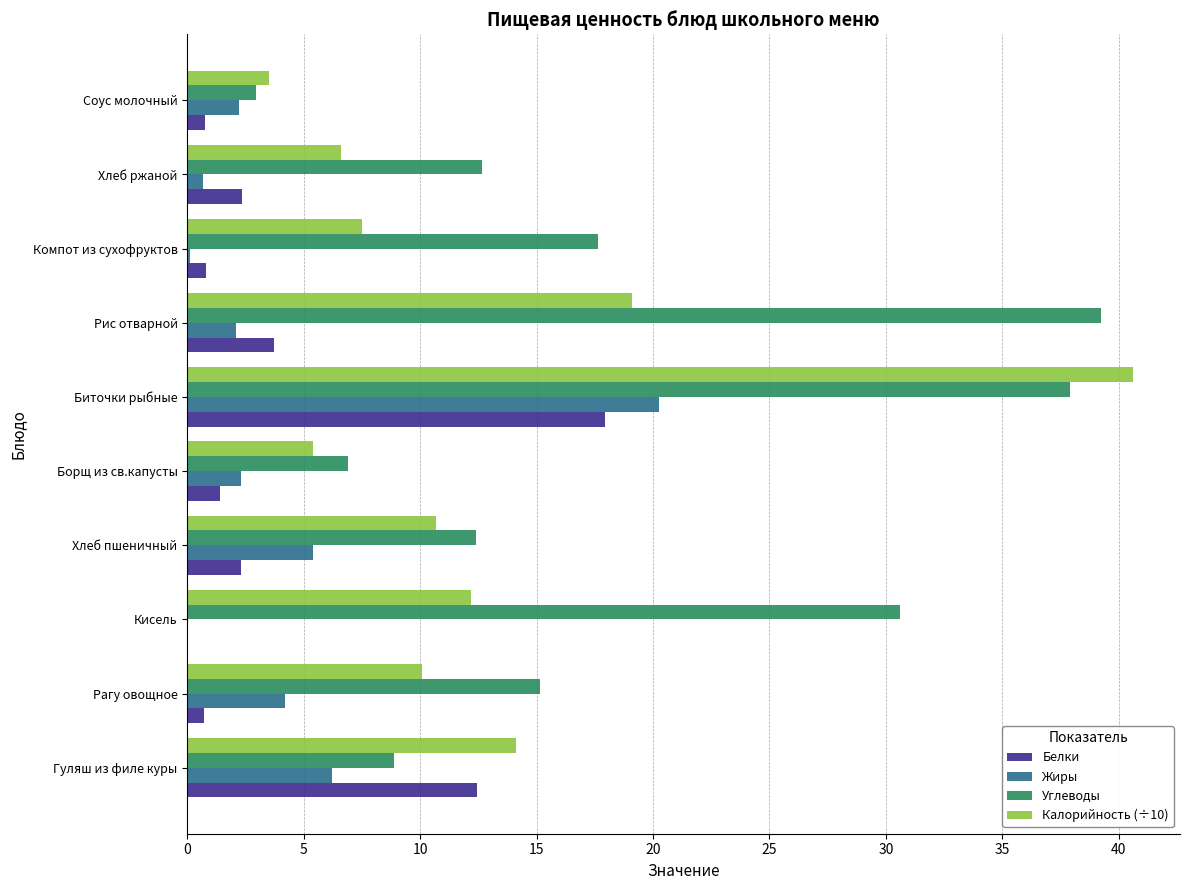

Which category has the highest value across all series?

Биточки рыбные